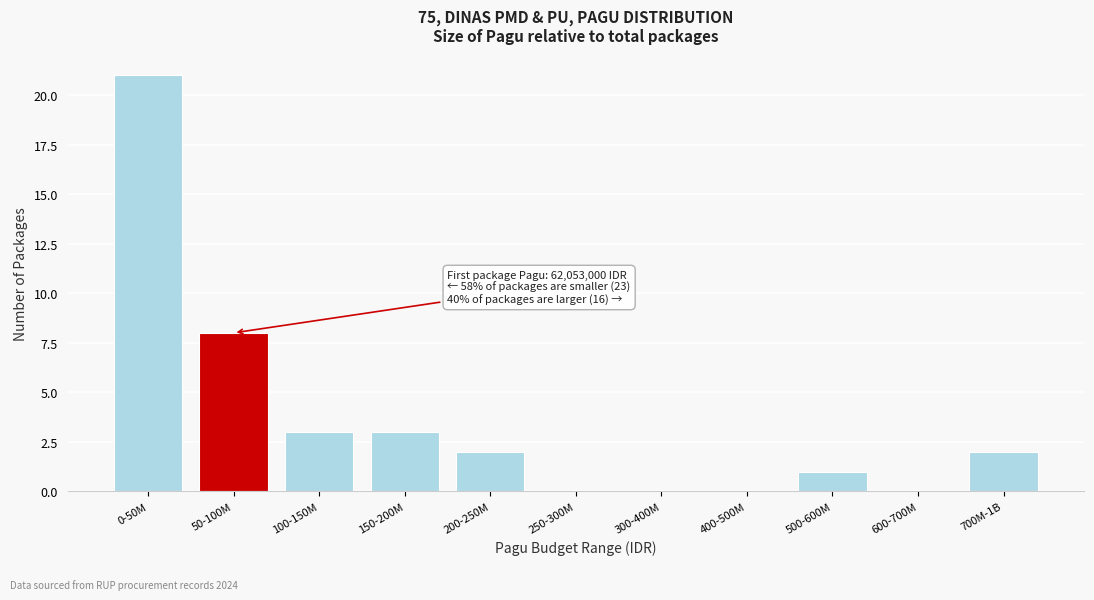

Reading left to right, extract all data points from this chart.

0-50M=21	50-100M=8	100-150M=3	150-200M=3	200-250M=2	250-300M=0	300-400M=0	400-500M=0	500-600M=1	600-700M=0	700M-1B=2